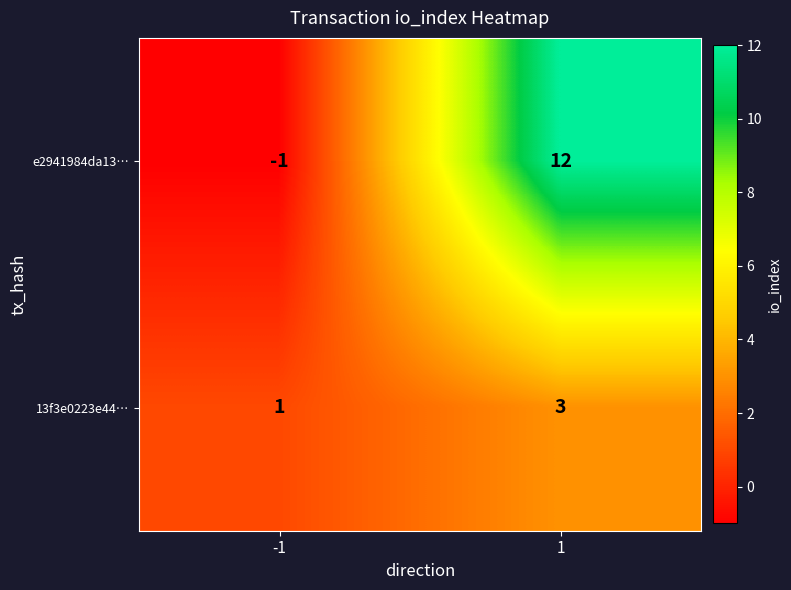

At how many categories does at least one series exceed 11?

1